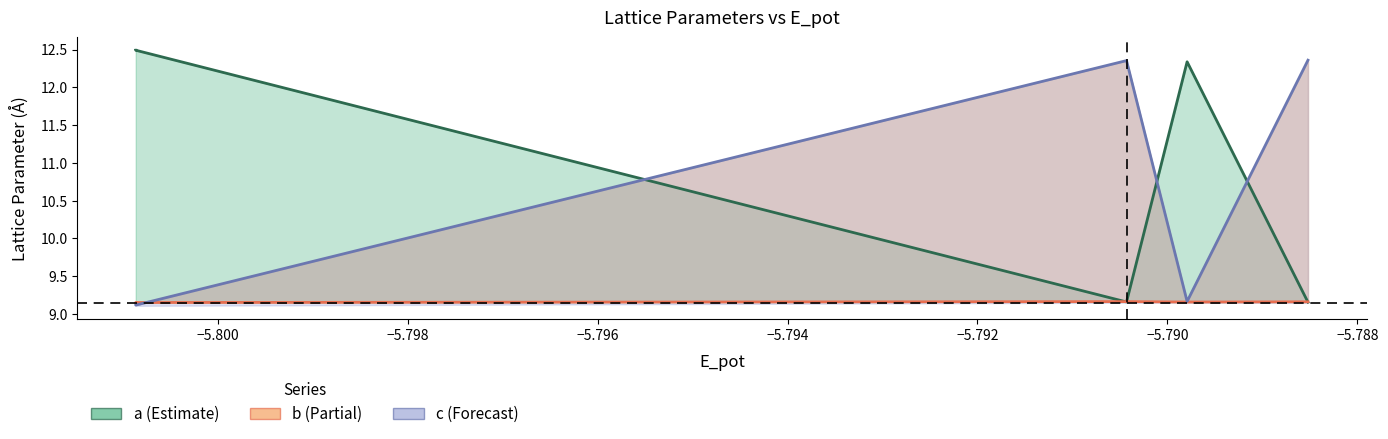

Rank the series by their maximum value, from highest to lowest.

a, c, b